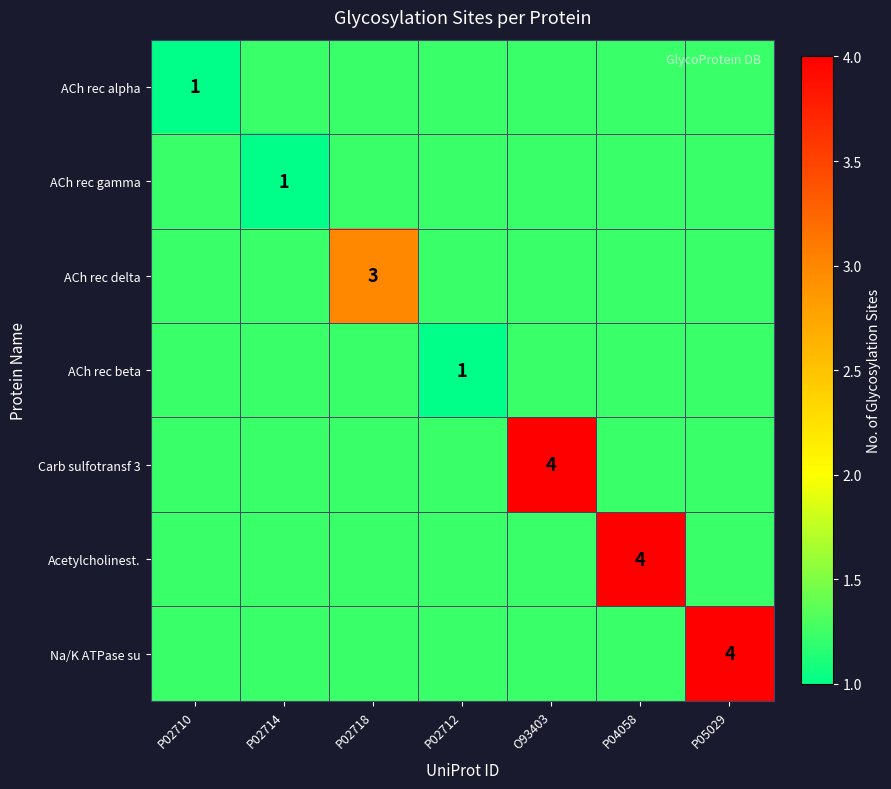

Is the value of Carb sulfotransf 3 at P02714 greater than the value of ACh rec beta at P04058?

No